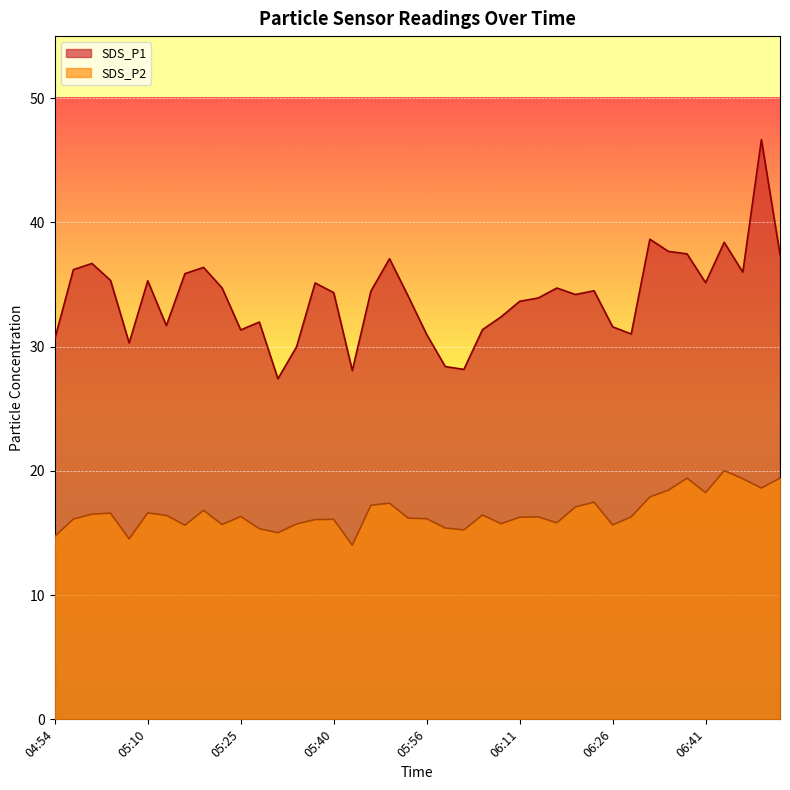

What is the difference between the second highest and second lowest values in the SDS_P2 series?

4.9